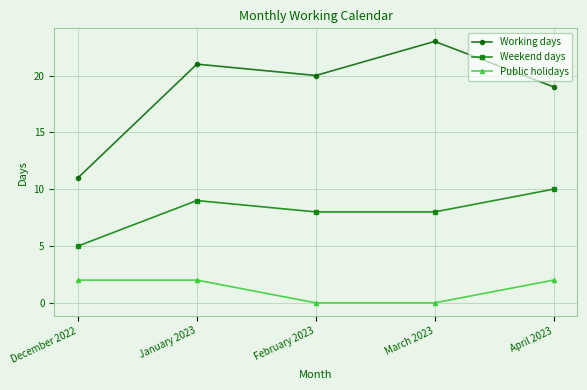

Count the number of data series in this chart.

3